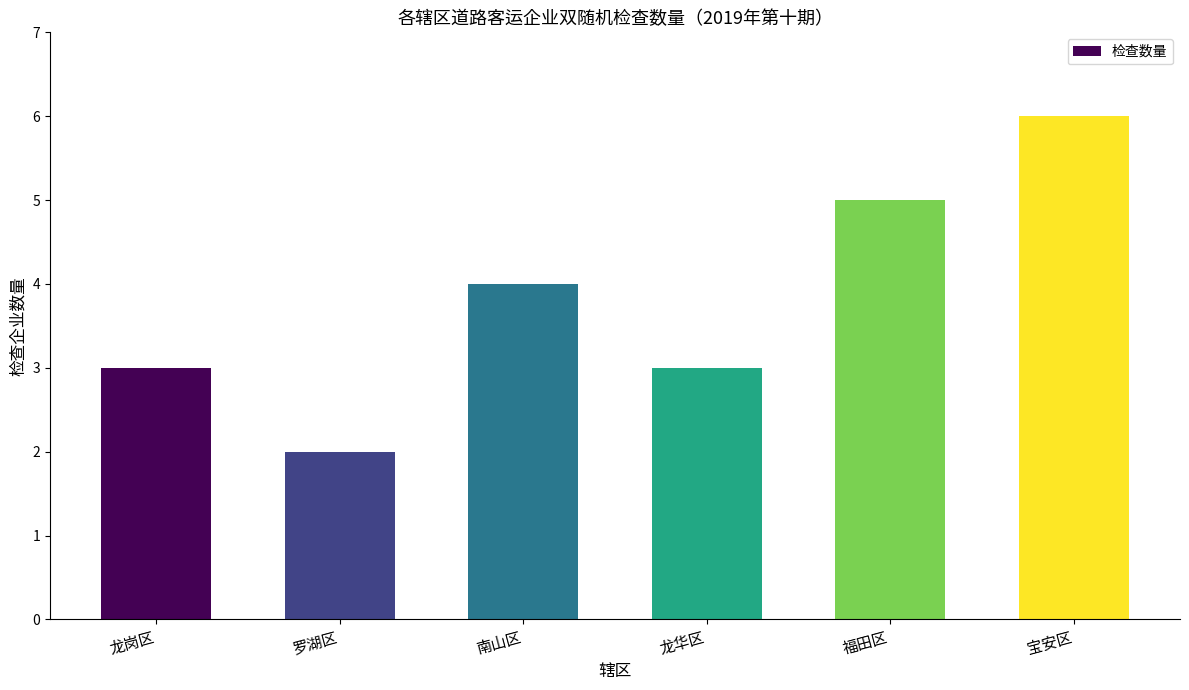

At which label is the value closest to 4?

南山区